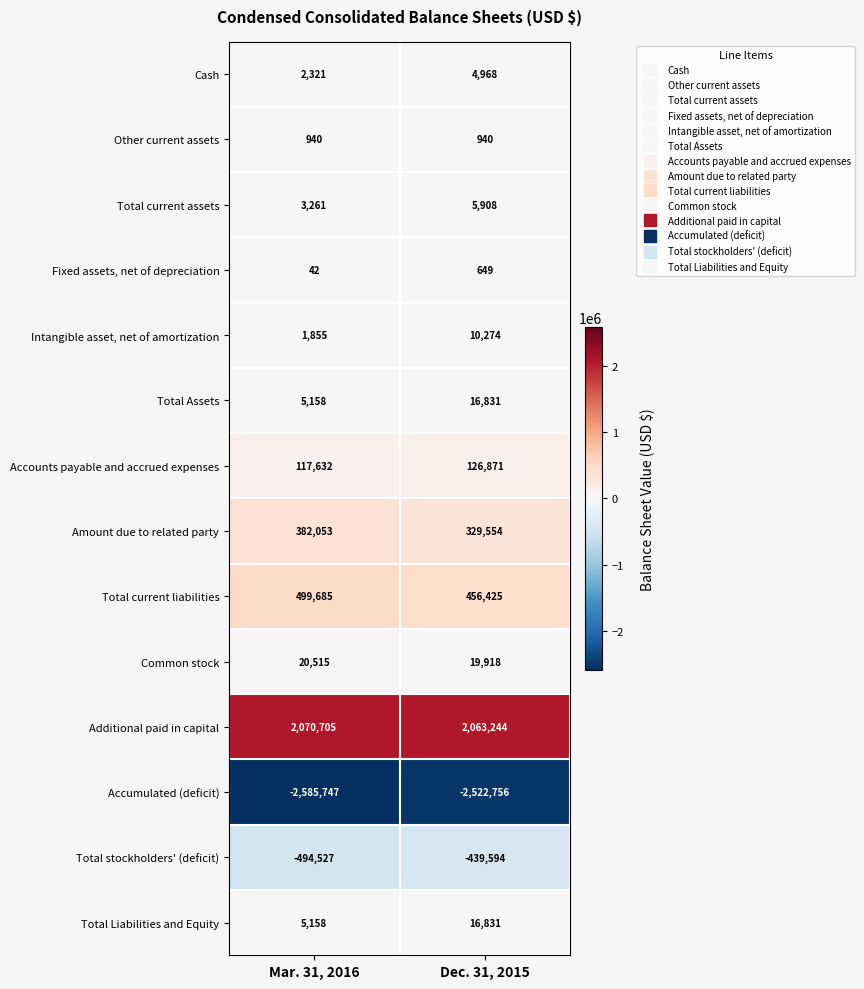

List the labels in order of Intangible asset, net of amortization value, largest first.

Dec. 31, 2015, Mar. 31, 2016